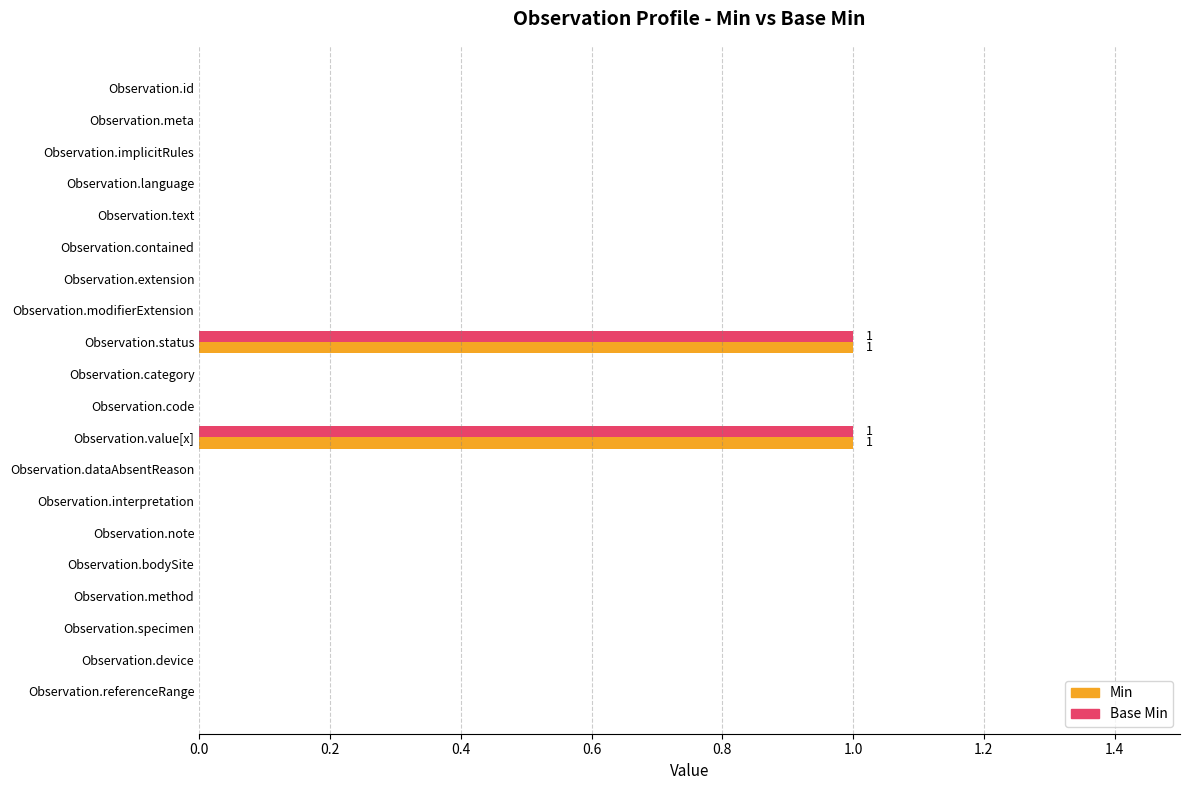

The Min series shows 1 at Observation.note. True or false?

False